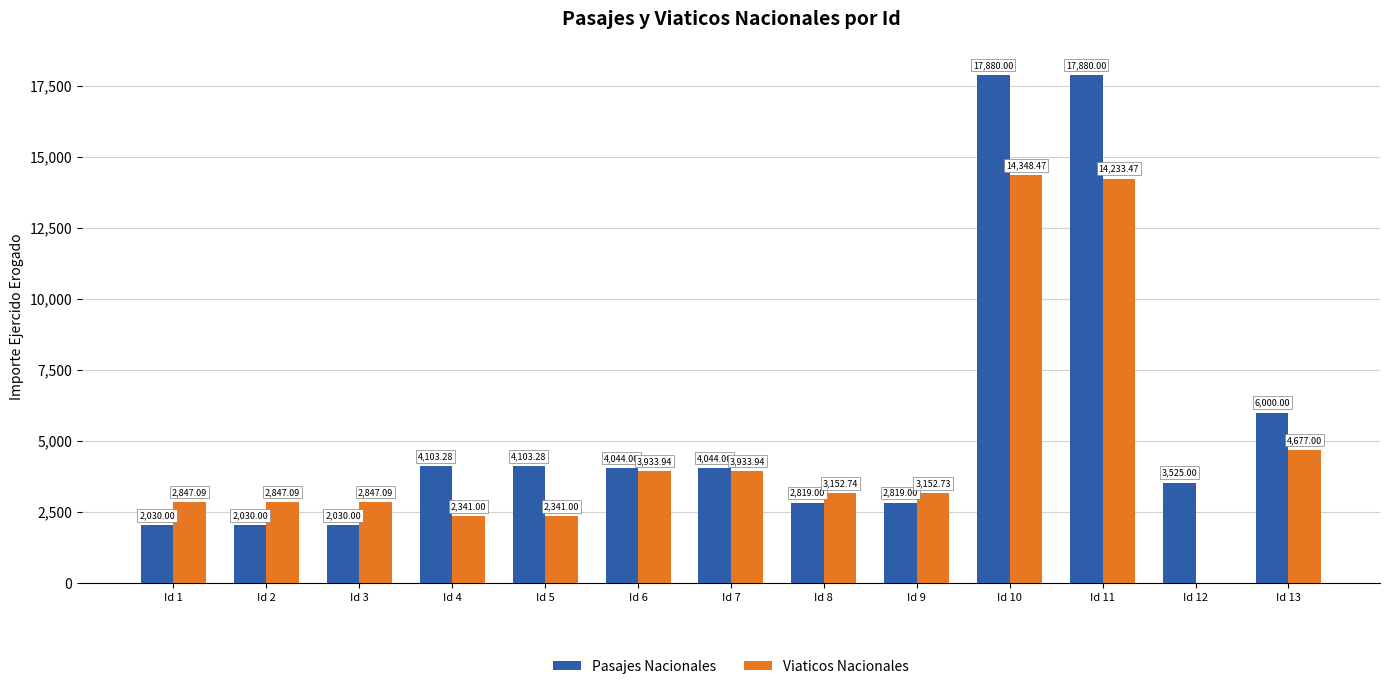

Between Id 5 and Id 8, which series saw the biggest shift?

Pasajes Nacionales